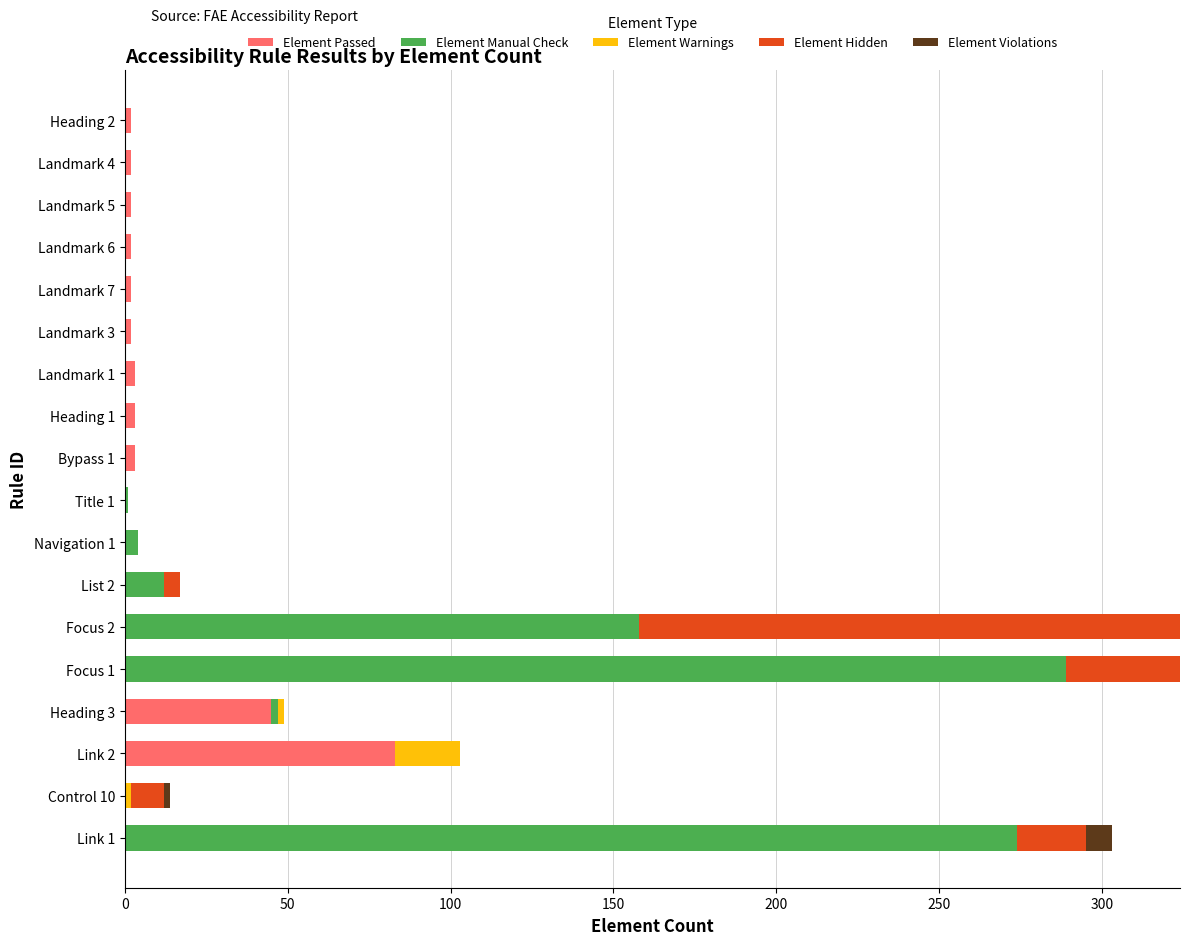

At which label is Element Passed closest to 41?

Heading 3